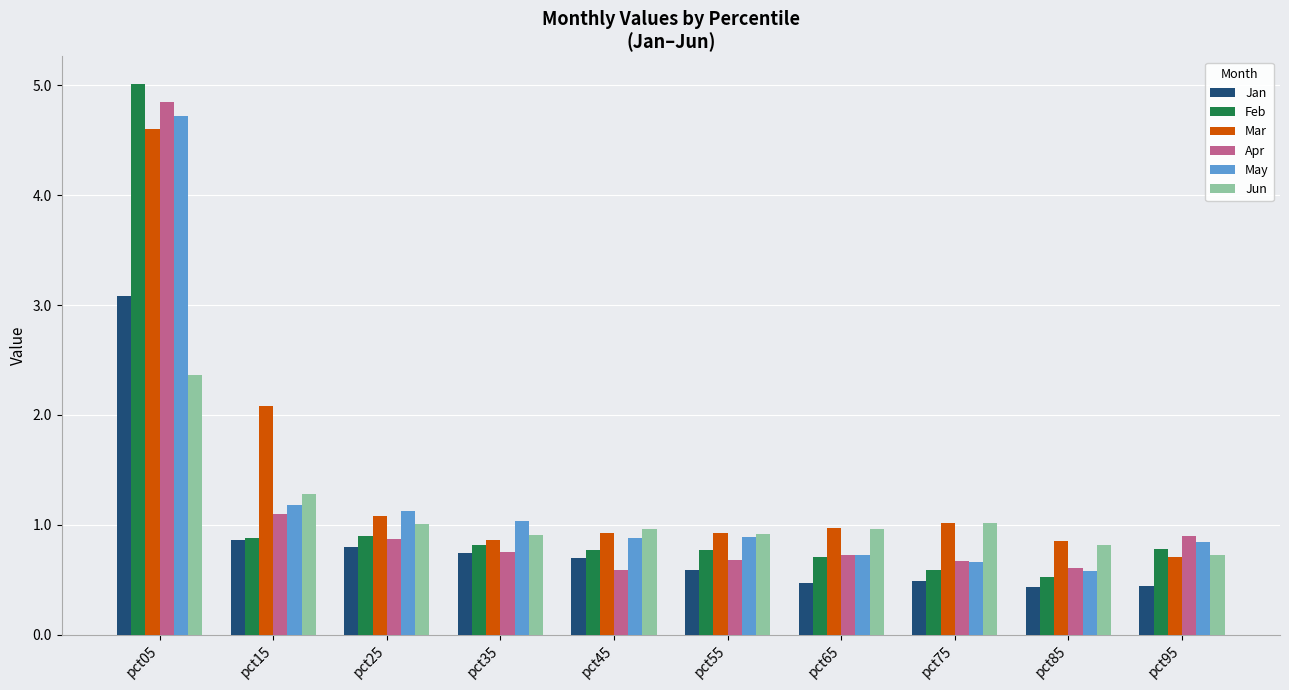

What is the difference between the highest and lowest values at pct55?

0.3